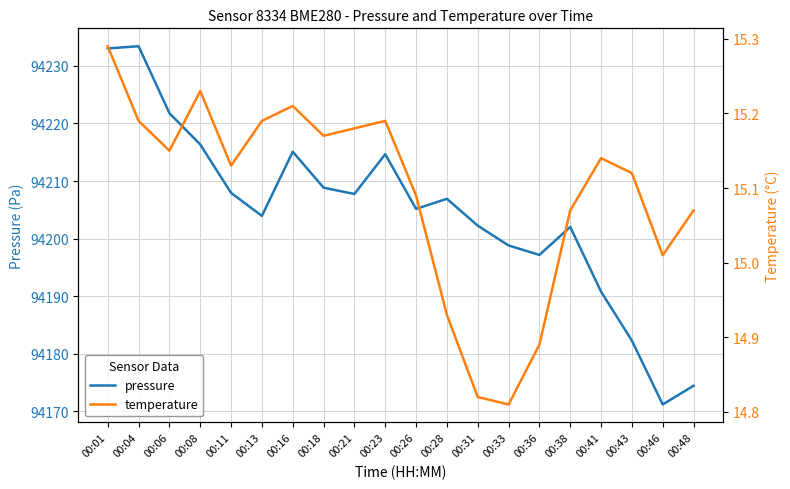

At which label does pressure first exceed 94206?

00:01